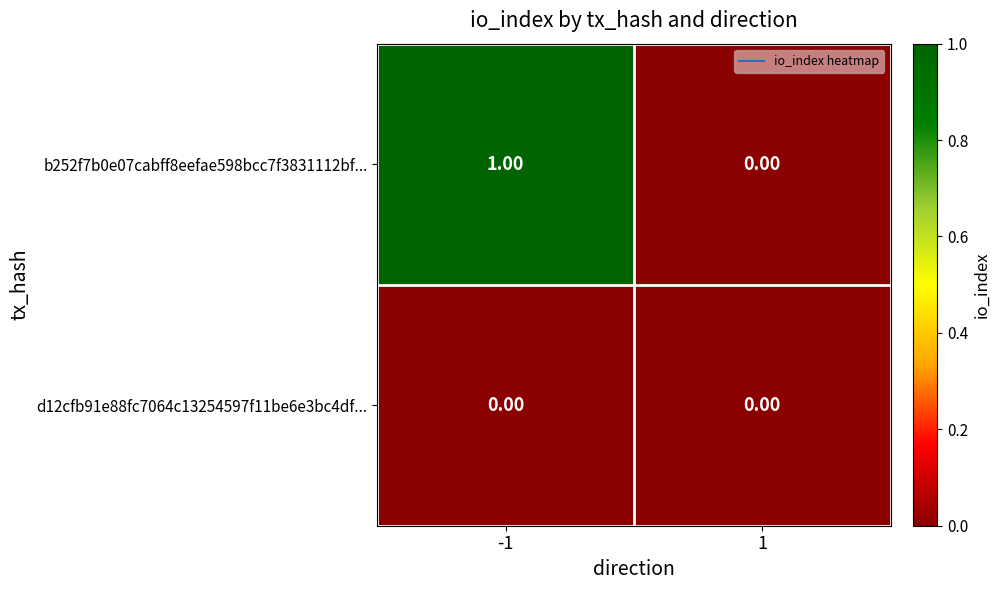

At which category is the sum across all series the highest?

-1